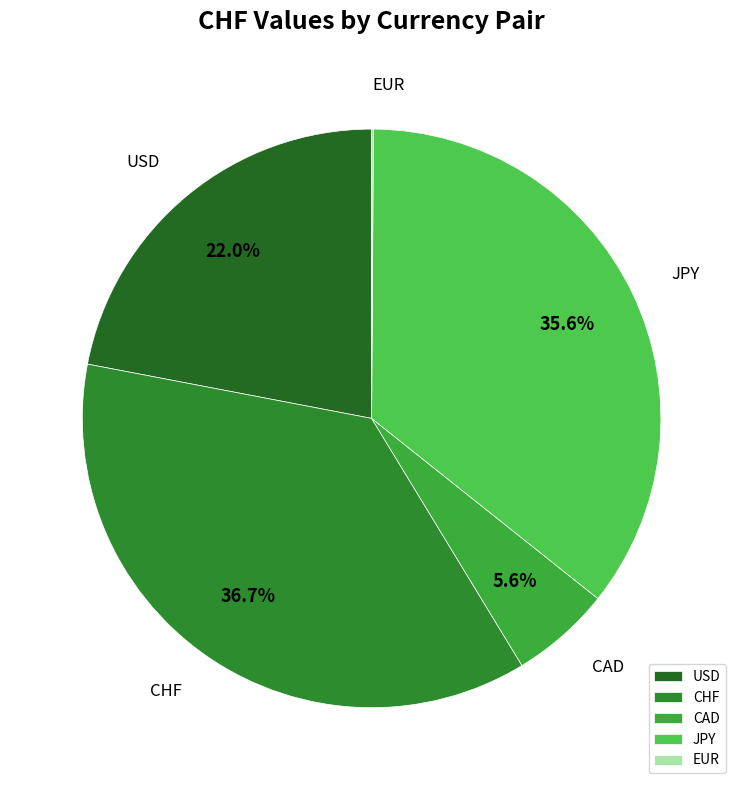

Which slice is the largest?

CHF